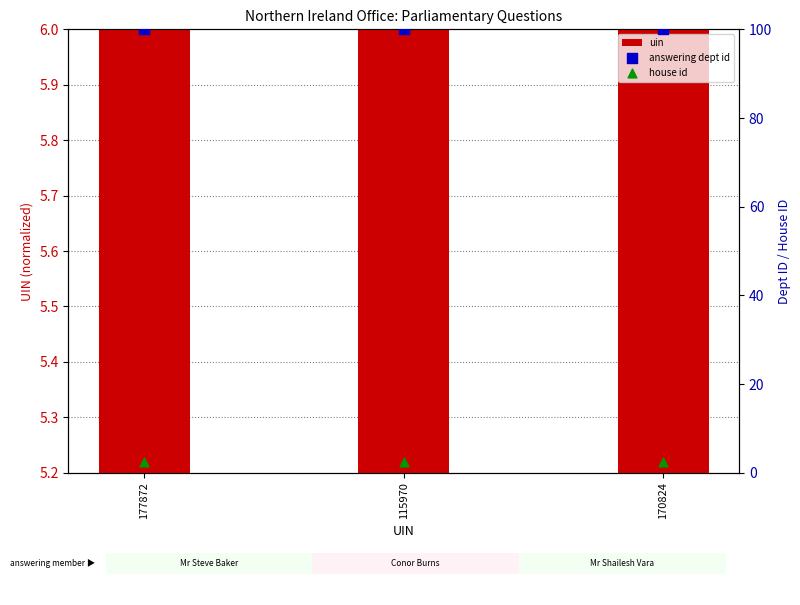

What are all the series names shown in the legend?

uin, answering dept id, house id